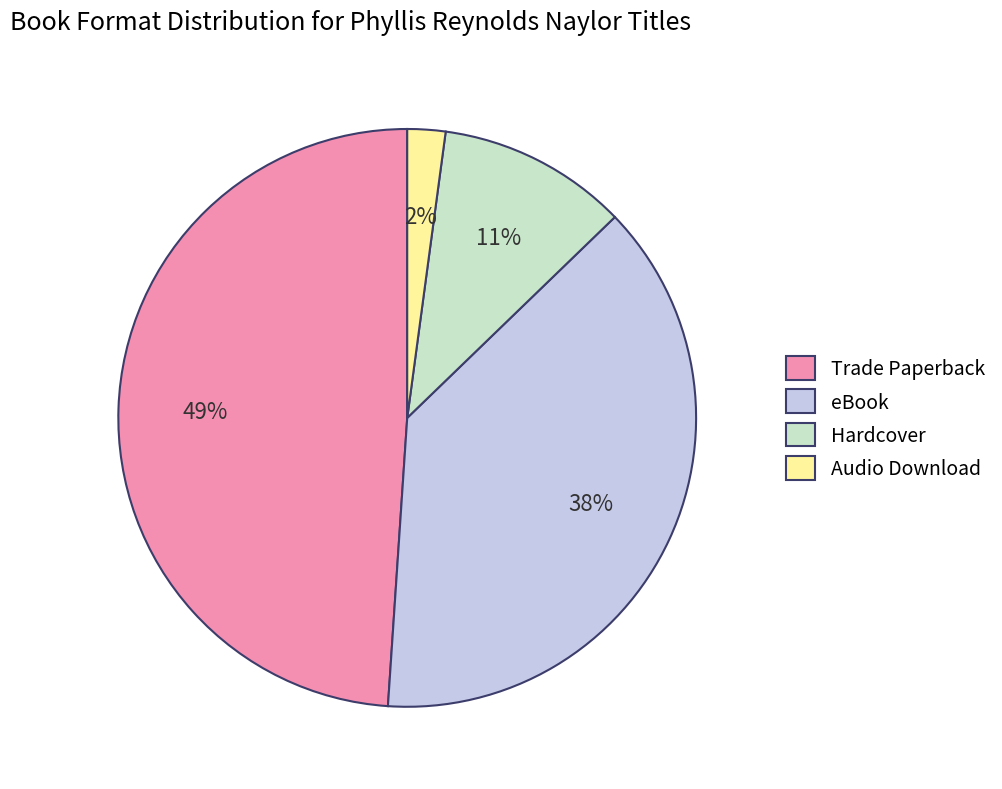

Which slice is the smallest?

Audio Download